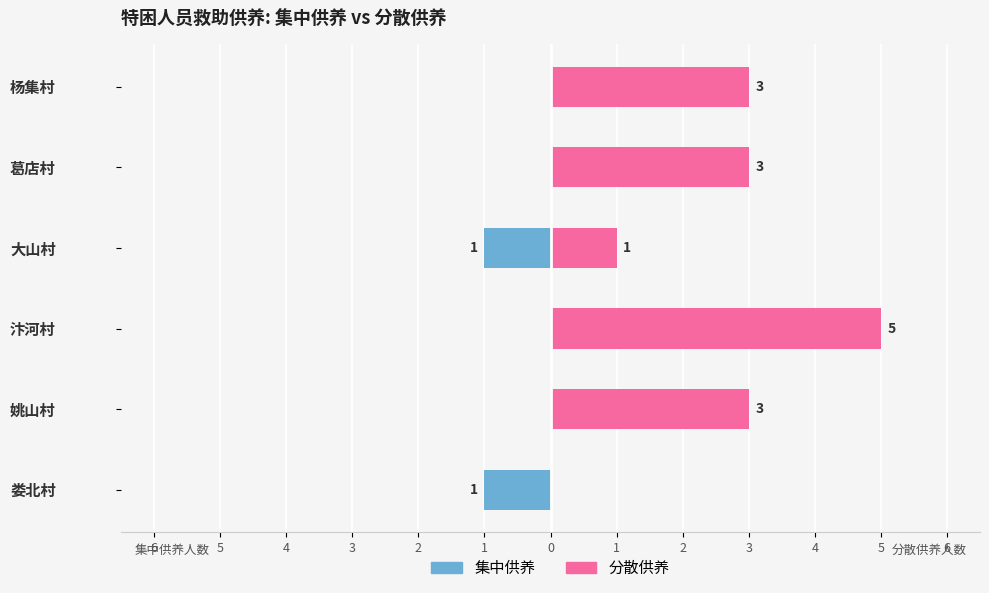

How many values in 集中供养 are below zero?

2